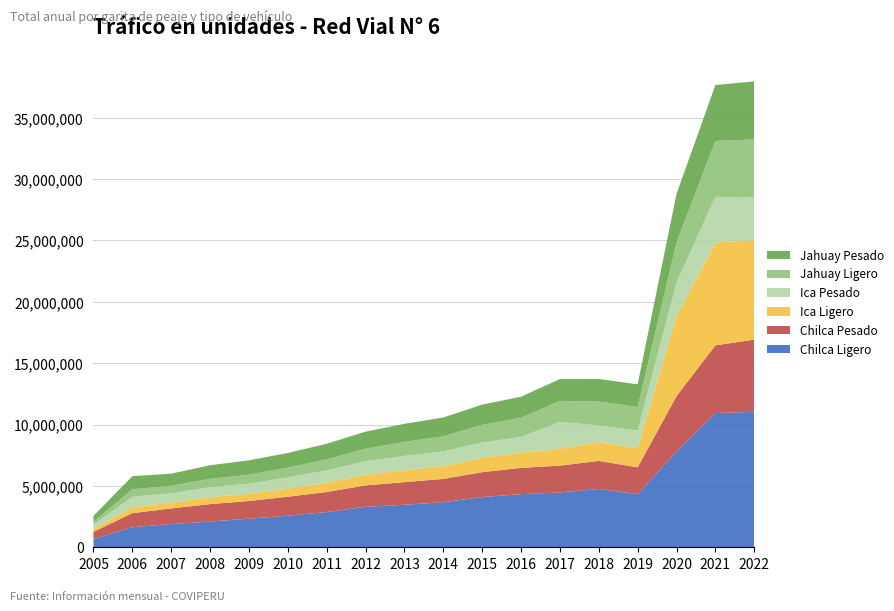

Reading left to right, list all the values displayed in this chart.

Chilca Ligero: 2005=664846	2006=1637724	2007=1894654	2008=2097778	2009=2329262	2010=2571892	2011=2868662	2012=3296362	2013=3465776	2014=3669954	2015=4095050	2016=4328682	2017=4465822	2018=4751684	2019=4328682	2020=7779360	2021=10936000	2022=11037222
Chilca Pesado: 2005=593884	2006=1144708	2007=1272450	2008=1418462	2009=1440354	2010=1547110	2011=1636460	2012=1746364	2013=1843668	2014=1902308	2015=2025580	2016=2138582	2017=2189468	2018=2285712	2019=2189468	2020=4534494	2021=5522364	2022=5881350
Ica Ligero: 2005=195760	2006=477703	2007=476529	2008=562592	2009=592575	2010=661130	2011=756541	2012=865969	2013=973184	2014=1026770	2015=1174448	2016=1246210	2017=1367084	2018=1545072	2019=1545072	2020=6524334	2021=8381076	2022=8116696
Ica Pesado: 2005=384724	2006=859064	2007=758060	2008=823965	2009=819219	2010=911874	2011=1010777	2012=1095522	2013=1163699	2014=1216698	2015=1249886	2016=1278026	2017=2189468	2018=1353438	2019=1438962	2020=2746156	2021=3714516	2022=3469974
Jahuay Ligero: 2005=236428	2006=604722	2007=618831	2008=669922	2009=740004	2010=794678	2011=894890	2012=1030082	2013=1140842	2014=1220358	2015=1438266	2016=1562492	2017=1716134	2018=1933778	2019=1933778	2020=3264204	2021=4555930	2022=4732952
Jahuay Pesado: 2005=481600	2006=1068370	2007=978007	2008=1111547	2009=1163897	2010=1196493	2011=1267427	2012=1385002	2013=1475840	2014=1538994	2015=1640886	2016=1715490	2017=1778158	2018=1843704	2019=1843704	2020=3946618	2021=4555930	2022=4732952